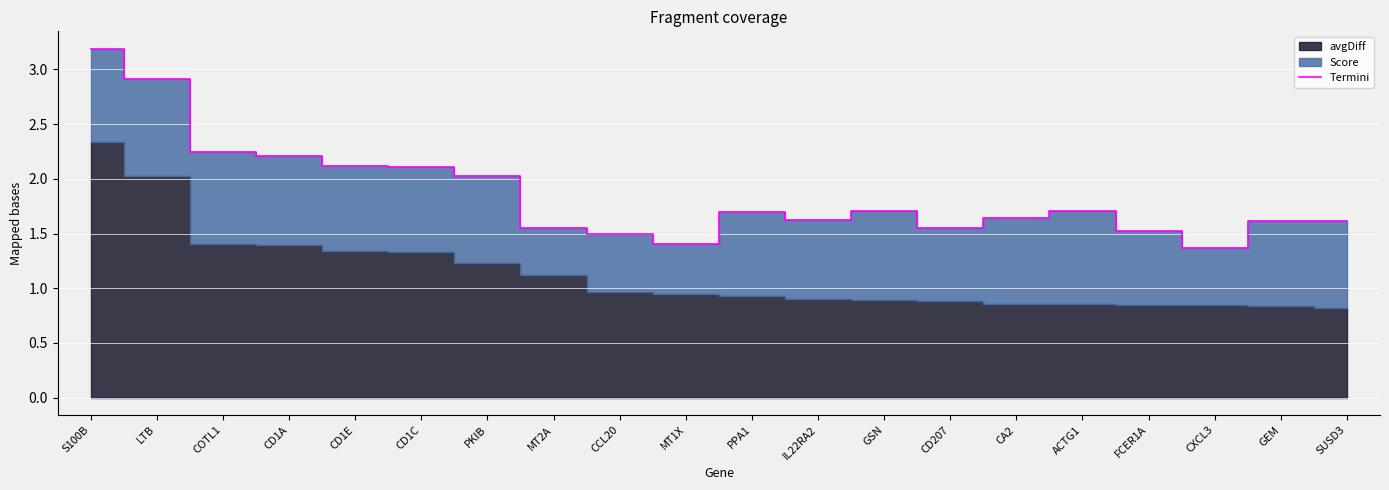

What is the change in value from LTB to COTL1?

-0.7